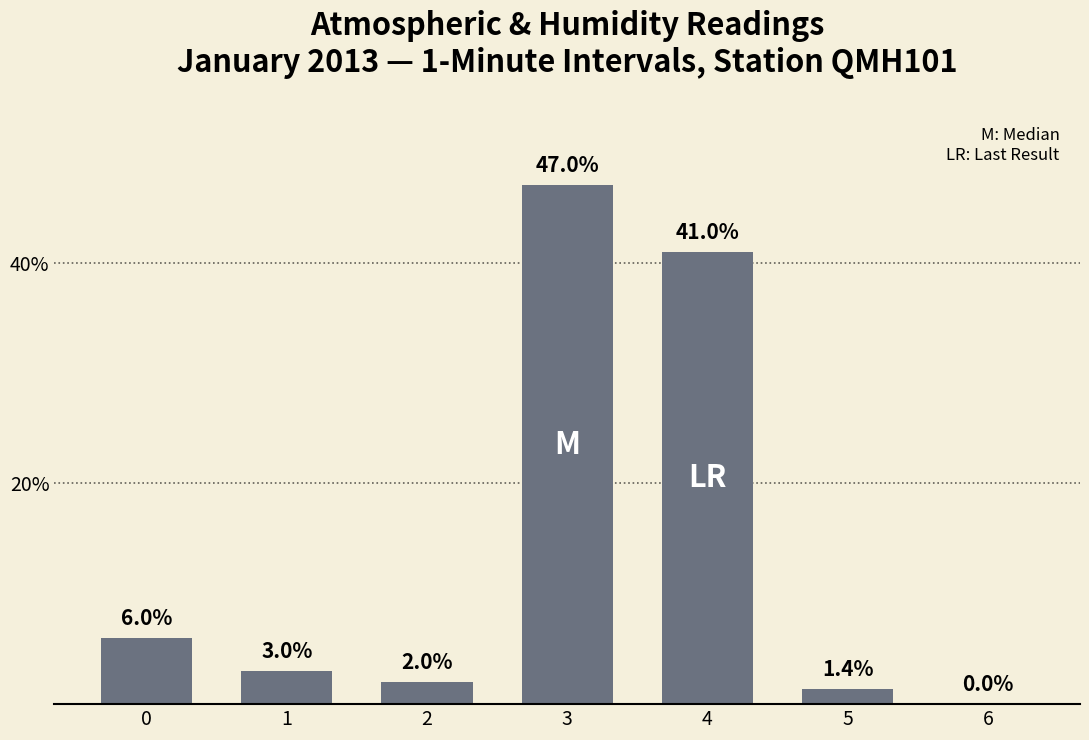

True or false: the data shows 41.0 at 4.

True